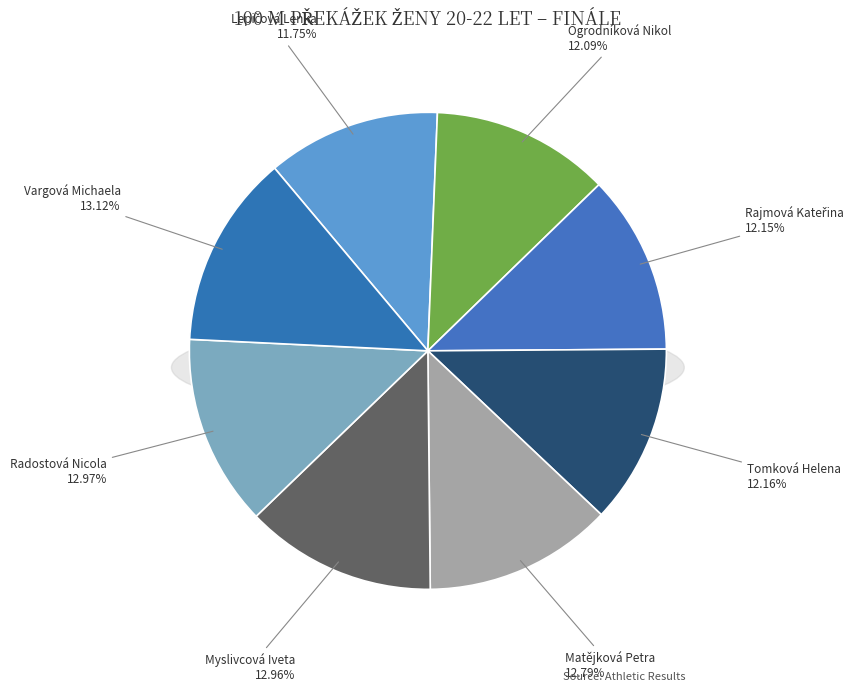

What percentage is NOT represented by Myslivcová Iveta?

87.0%